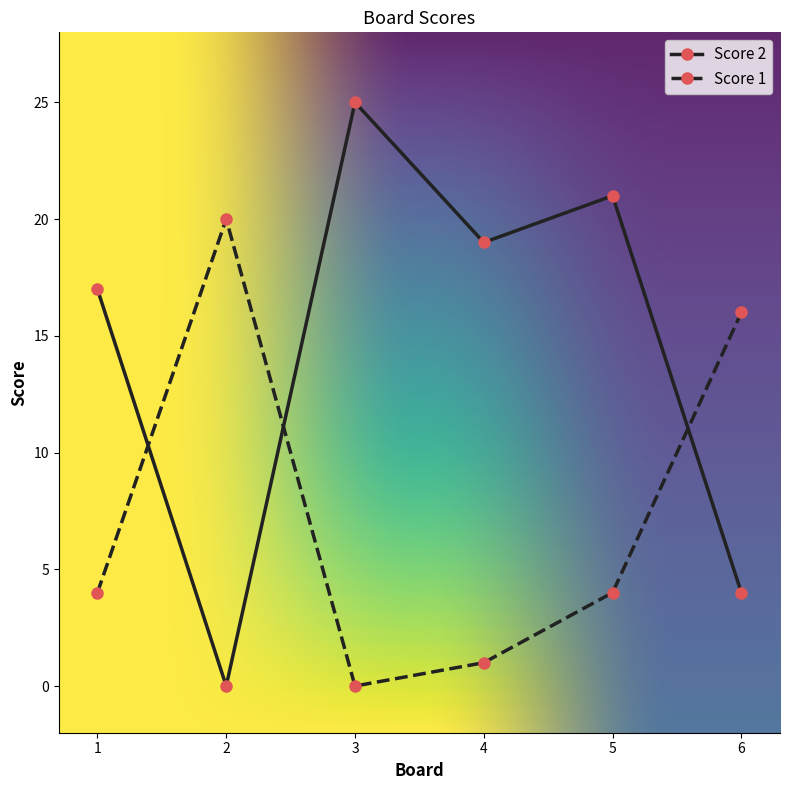

Where is the first local maximum for Score 2?

3